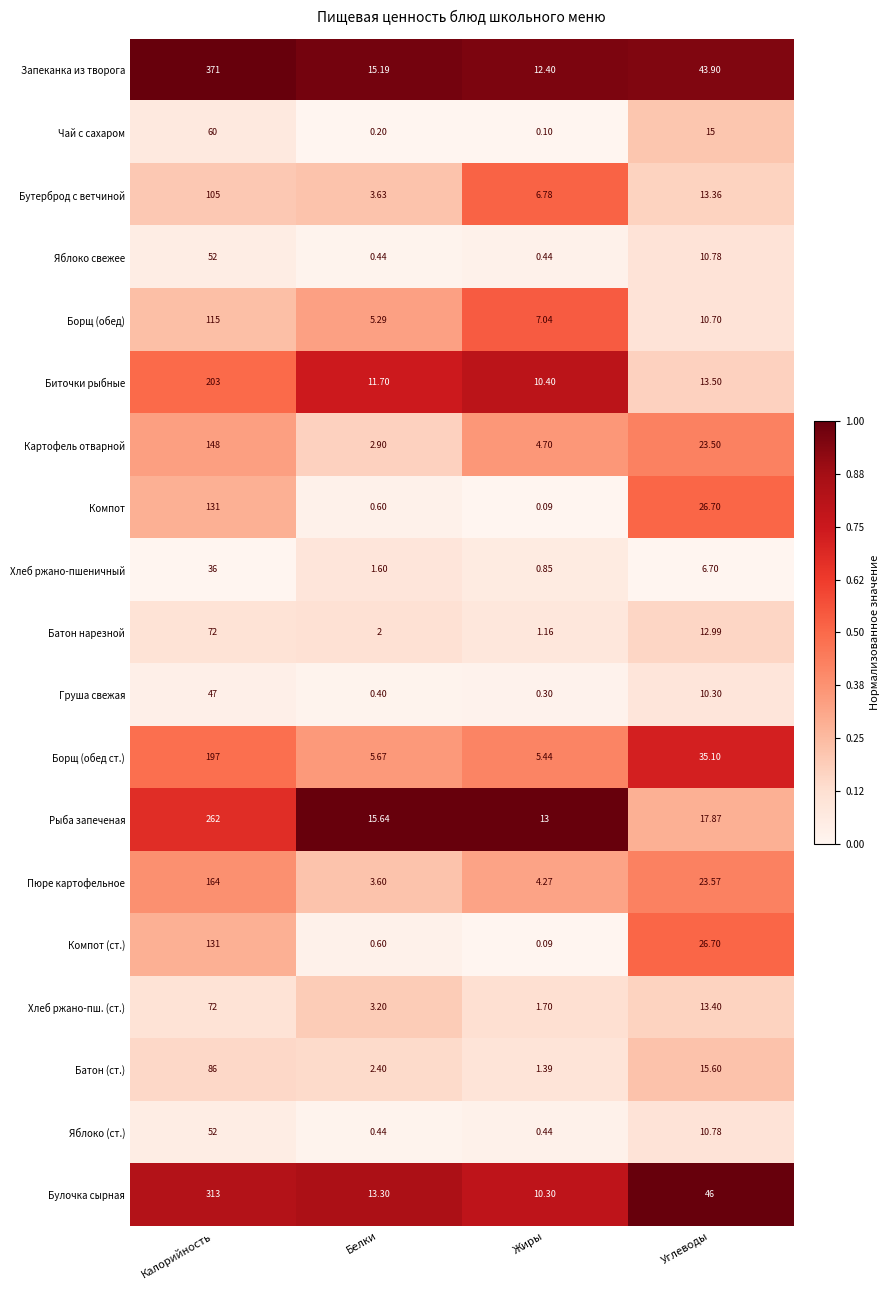

At which category does the chart reach its minimum across all series?

Жиры